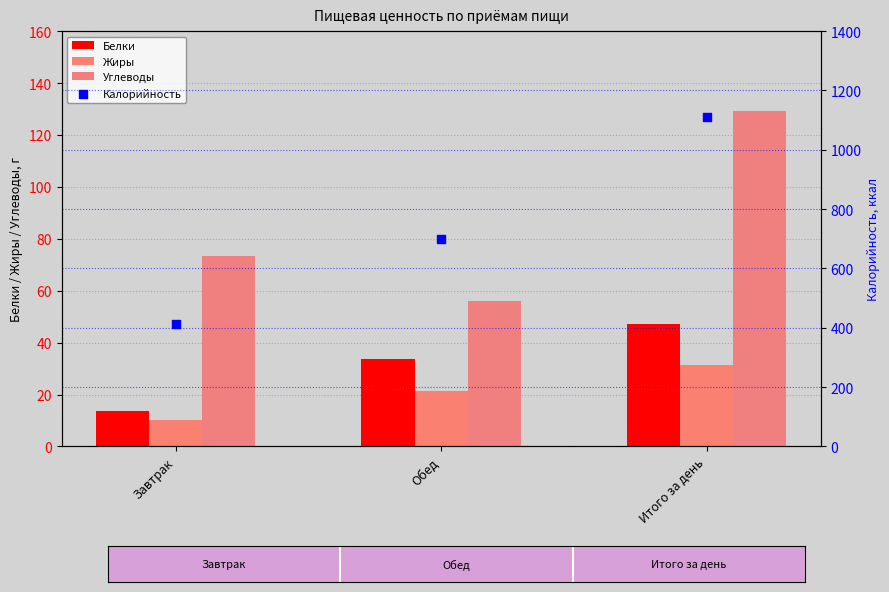

Which series reaches the maximum Y coordinate?

Калорийность